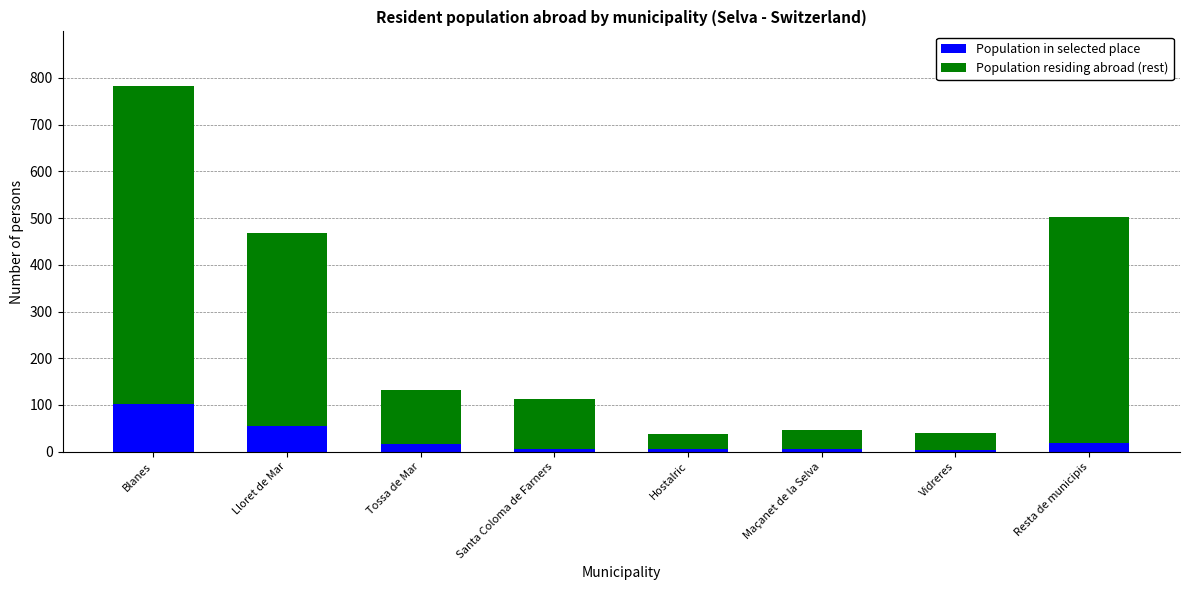

What is the total value across all series at Blanes?

782